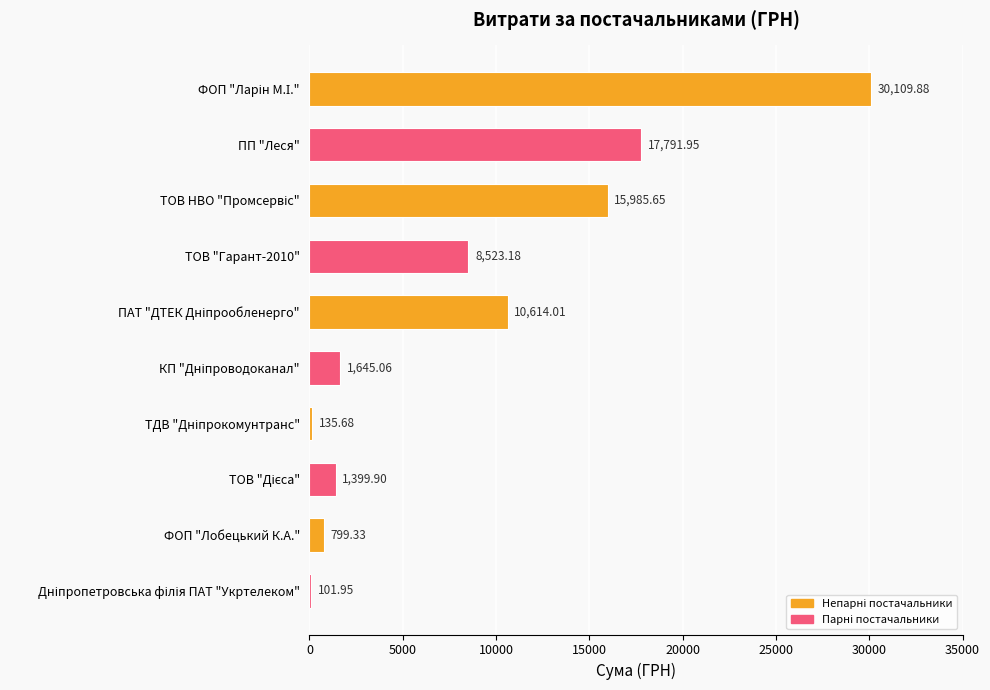

What is the sum of all values?

87106.6